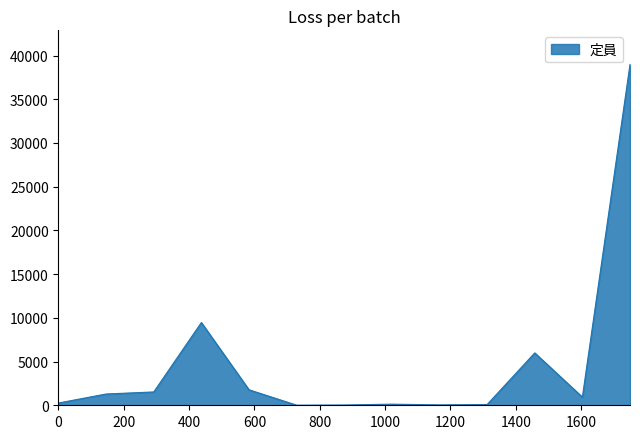

What is the difference between the maximum and minimum values?

38975